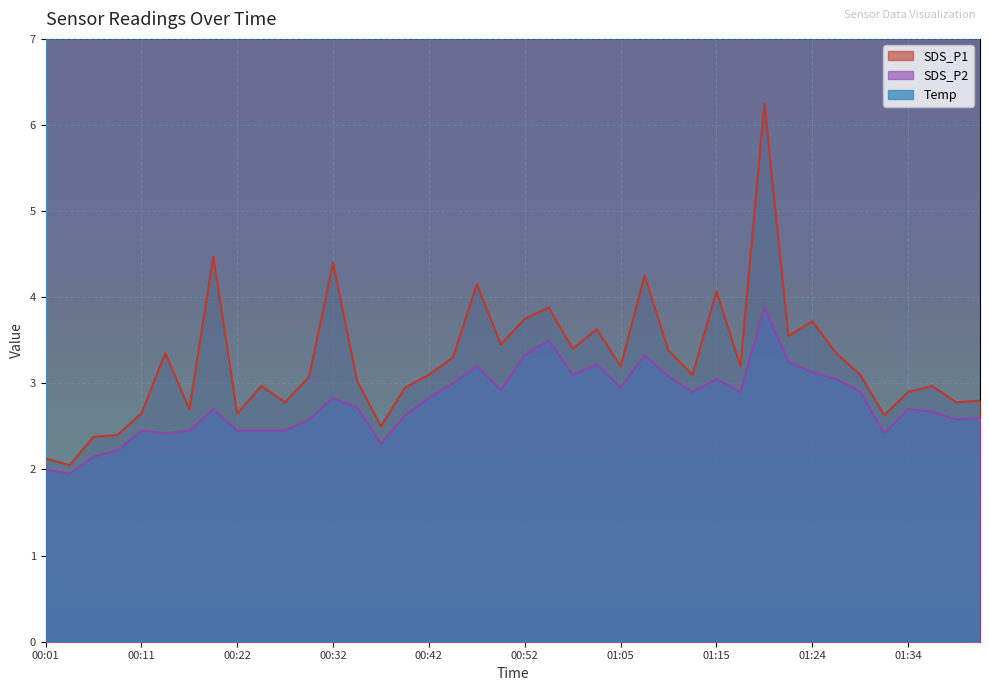

True or false: SDS_P1 and Temp cross at least once.

False